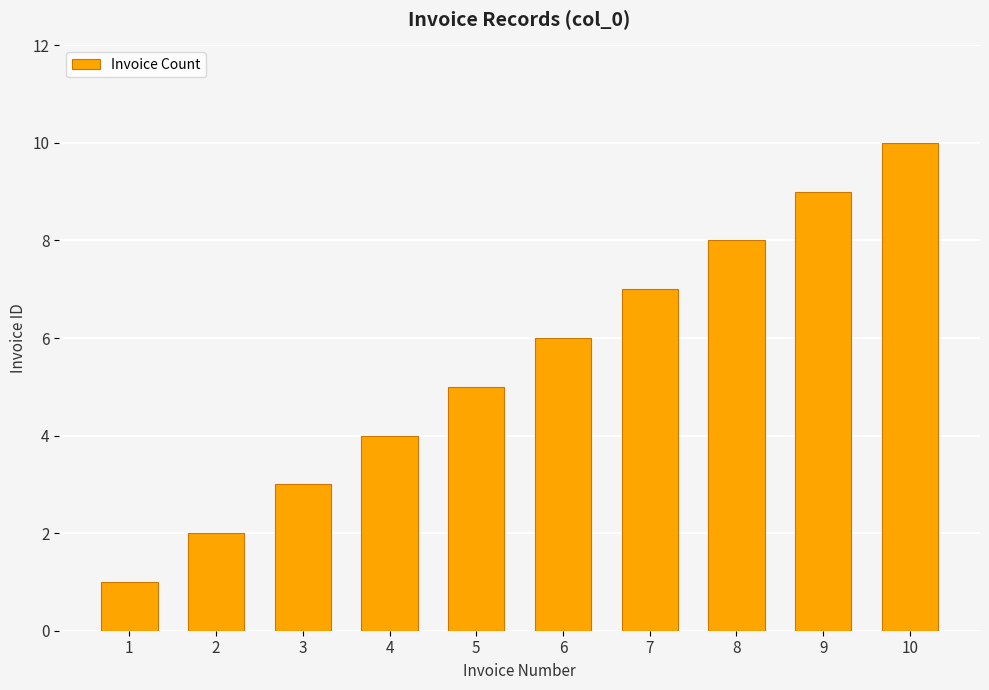

Between 7 and 9, which is larger?

9